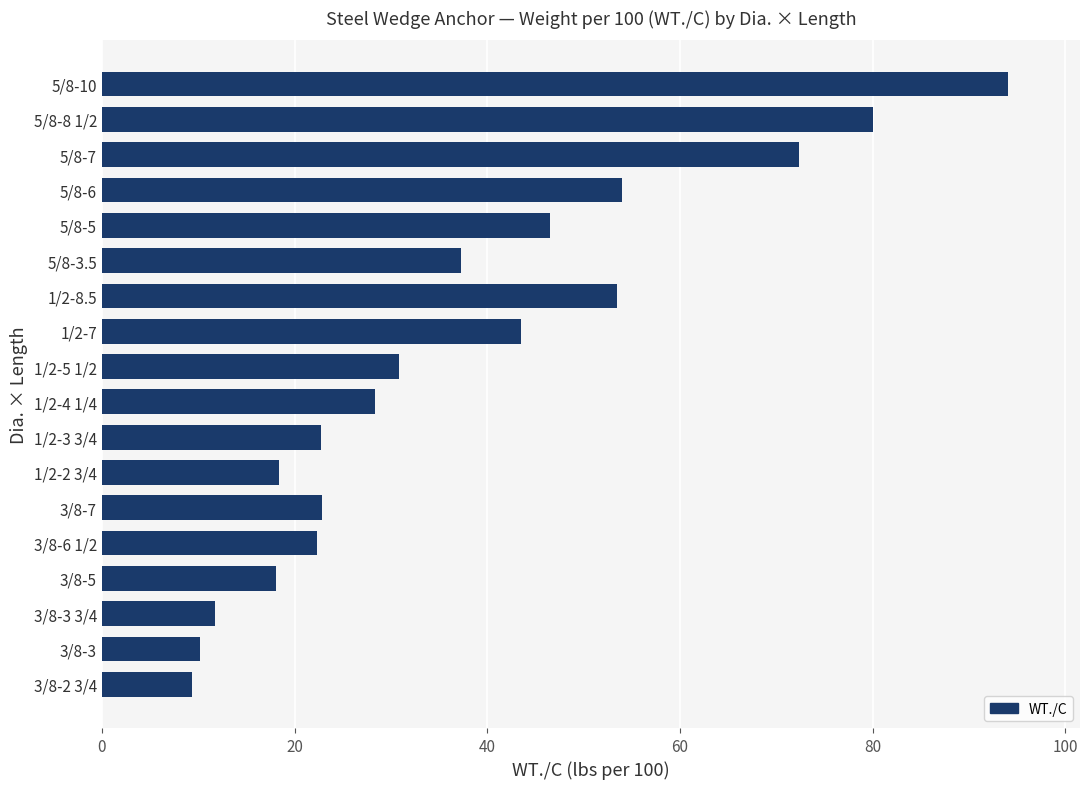

What is the average value?

37.6